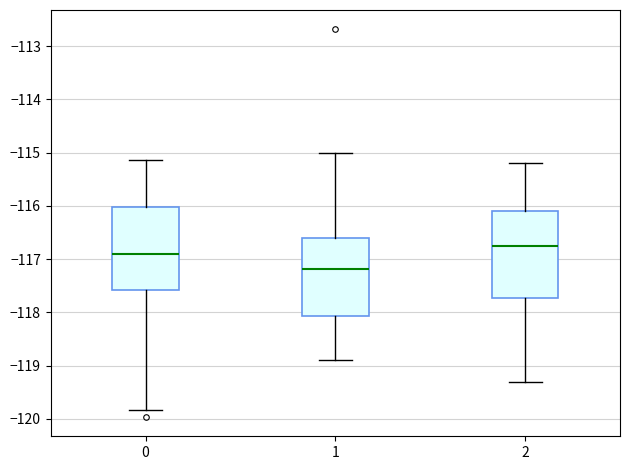

Where is the upper edge of the box at x = 0 on the y-axis? The values are not printed on the chart, so give them approximately, as read against the axis.

-116.0